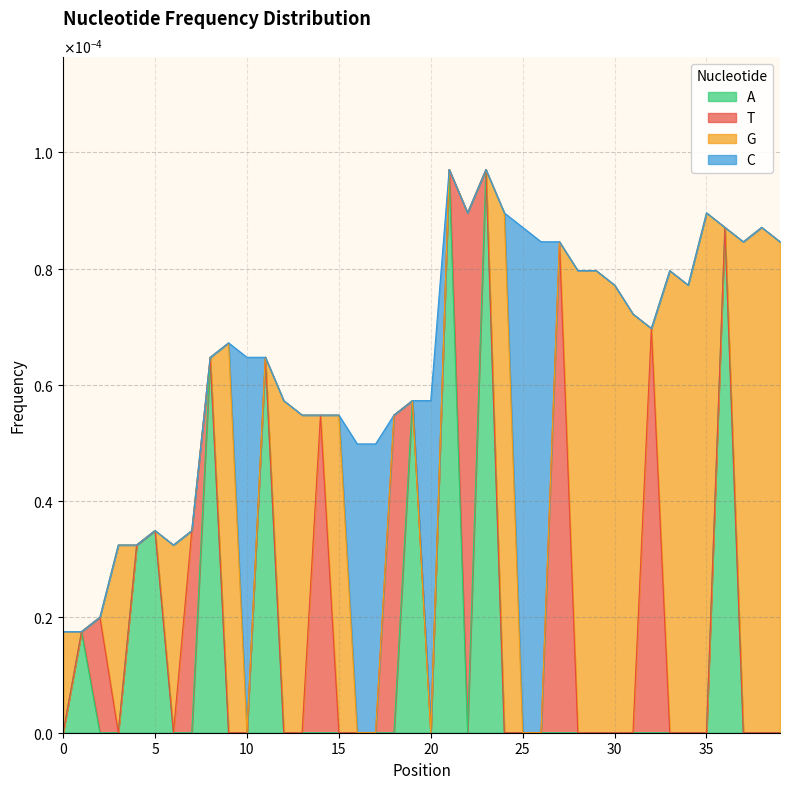

Reading left to right, extract all data points from this chart.

A: 0=0.0	1=0.0	2=0.0	3=0.0	4=0.0	5=0.0	6=0.0	7=0.0	8=0.0	9=0.0	10=0.0	11=0.0	12=0.0	13=0.0	14=0.0	15=0.0	16=0.0	17=0.0	18=0.0	19=0.0	20=0.0	21=0.0	22=0.0	23=0.0	24=0.0	25=0.0	26=0.0	27=0.0	28=0.0	29=0.0	30=0.0	31=0.0	32=0.0	33=0.0	34=0.0	35=0.0	36=0.0	37=0.0	38=0.0	39=0.0
T: 0=0.0	1=0.0	2=0.0	3=0.0	4=0.0	5=0.0	6=0.0	7=0.0	8=0.0	9=0.0	10=0.0	11=0.0	12=0.0	13=0.0	14=0.0	15=0.0	16=0.0	17=0.0	18=0.0	19=0.0	20=0.0	21=0.0	22=0.0	23=0.0	24=0.0	25=0.0	26=0.0	27=0.0	28=0.0	29=0.0	30=0.0	31=0.0	32=0.0	33=0.0	34=0.0	35=0.0	36=0.0	37=0.0	38=0.0	39=0.0
G: 0=0.0	1=0.0	2=0.0	3=0.0	4=0.0	5=0.0	6=0.0	7=0.0	8=0.0	9=0.0	10=0.0	11=0.0	12=0.0	13=0.0	14=0.0	15=0.0	16=0.0	17=0.0	18=0.0	19=0.0	20=0.0	21=0.0	22=0.0	23=0.0	24=0.0	25=0.0	26=0.0	27=0.0	28=0.0	29=0.0	30=0.0	31=0.0	32=0.0	33=0.0	34=0.0	35=0.0	36=0.0	37=0.0	38=0.0	39=0.0
C: 0=0.0	1=0.0	2=0.0	3=0.0	4=0.0	5=0.0	6=0.0	7=0.0	8=0.0	9=0.0	10=0.0	11=0.0	12=0.0	13=0.0	14=0.0	15=0.0	16=0.0	17=0.0	18=0.0	19=0.0	20=0.0	21=0.0	22=0.0	23=0.0	24=0.0	25=0.0	26=0.0	27=0.0	28=0.0	29=0.0	30=0.0	31=0.0	32=0.0	33=0.0	34=0.0	35=0.0	36=0.0	37=0.0	38=0.0	39=0.0